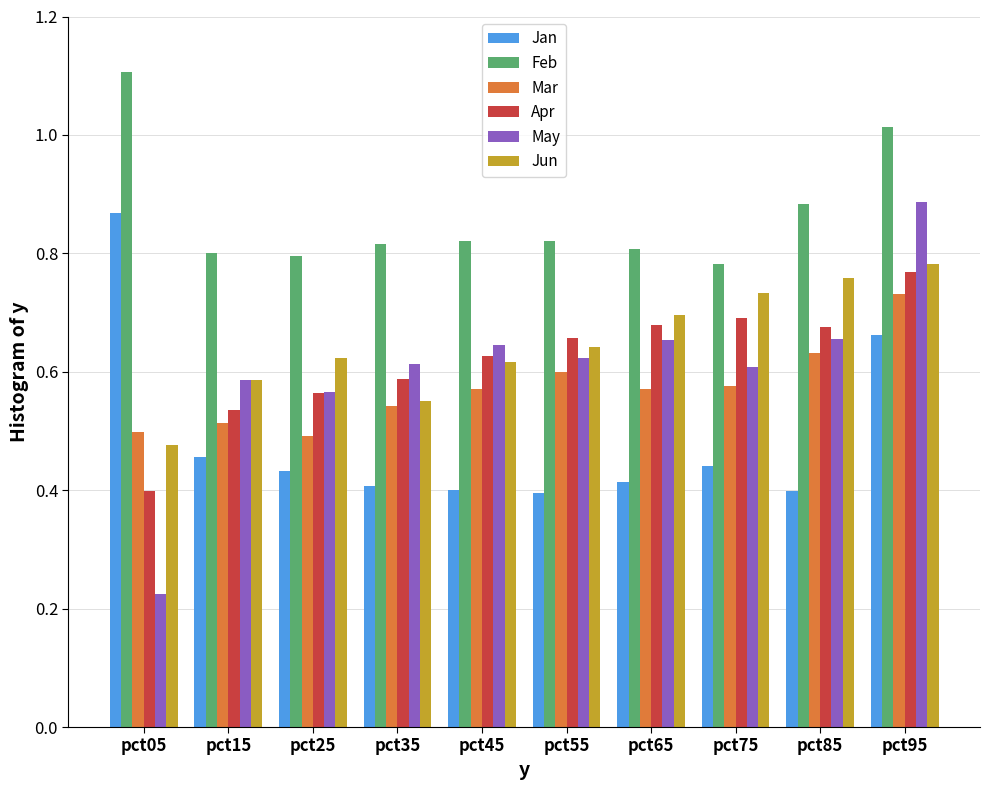

What is the difference between the maximum and minimum values in the Feb series?

0.3